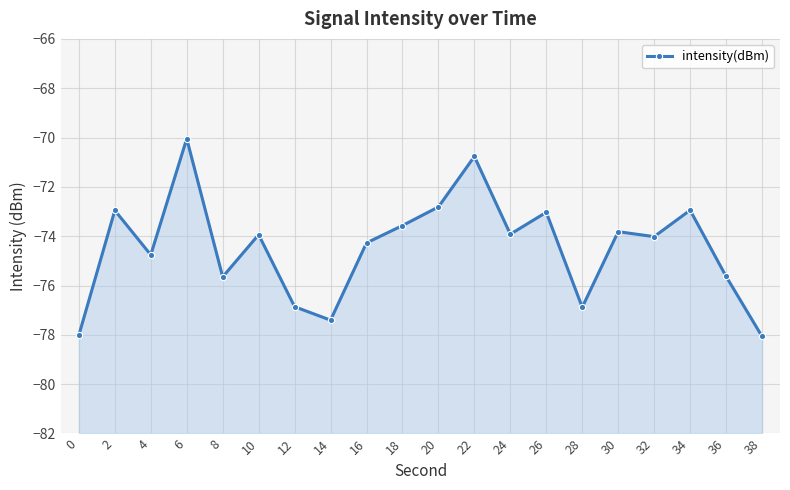

What is the value of the 10th point from the left?

-73.6